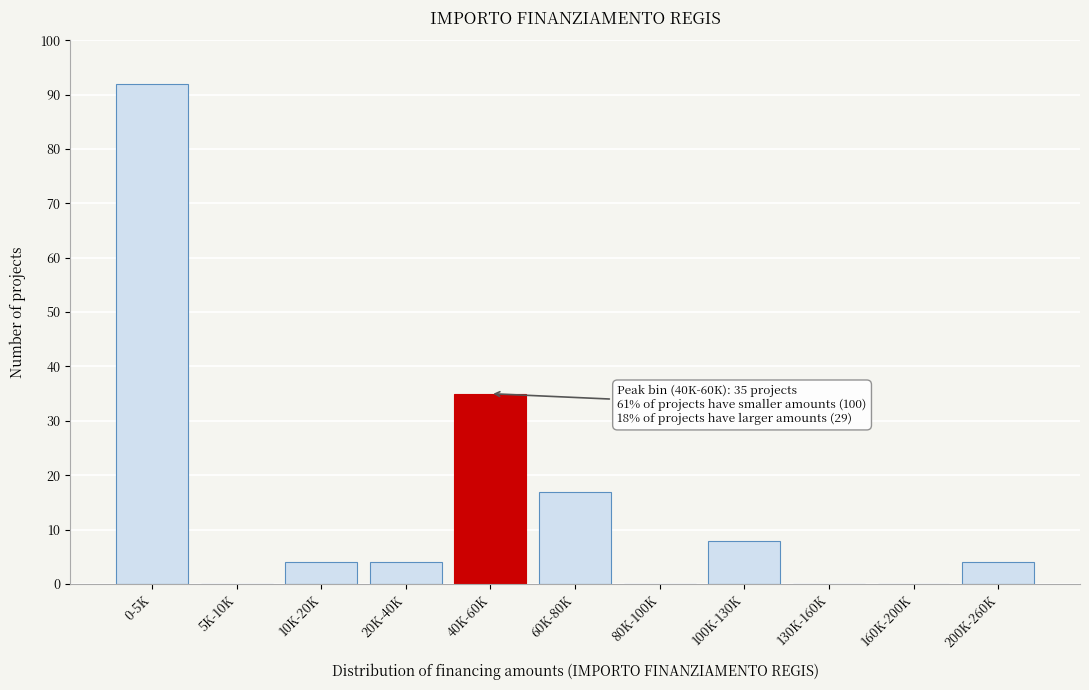

Reading right to left, transcribe all the data shown in this chart.

200K-260K=4	160K-200K=0	130K-160K=0	100K-130K=8	80K-100K=0	60K-80K=17	40K-60K=35	20K-40K=4	10K-20K=4	5K-10K=0	0-5K=92